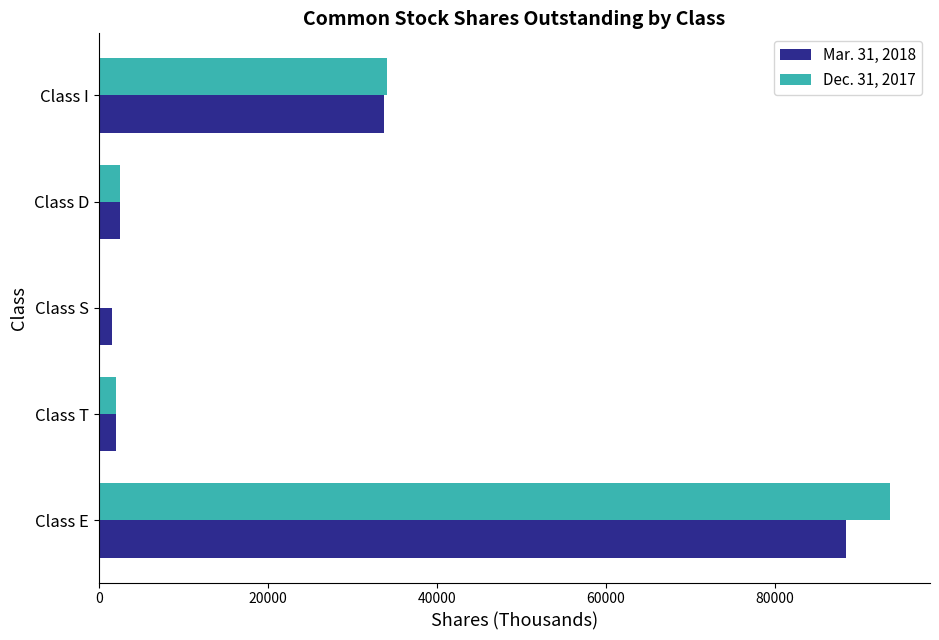

Which category has the highest value across all series?

Class E